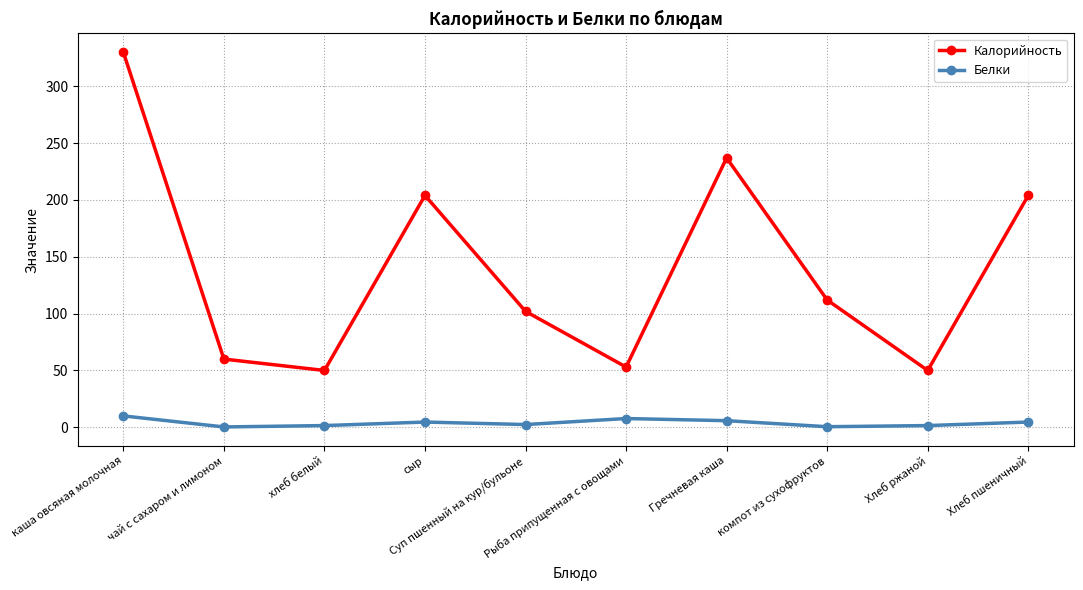

In Калорийность, how many points are higher than both neighbors (excluding endpoints)?

2